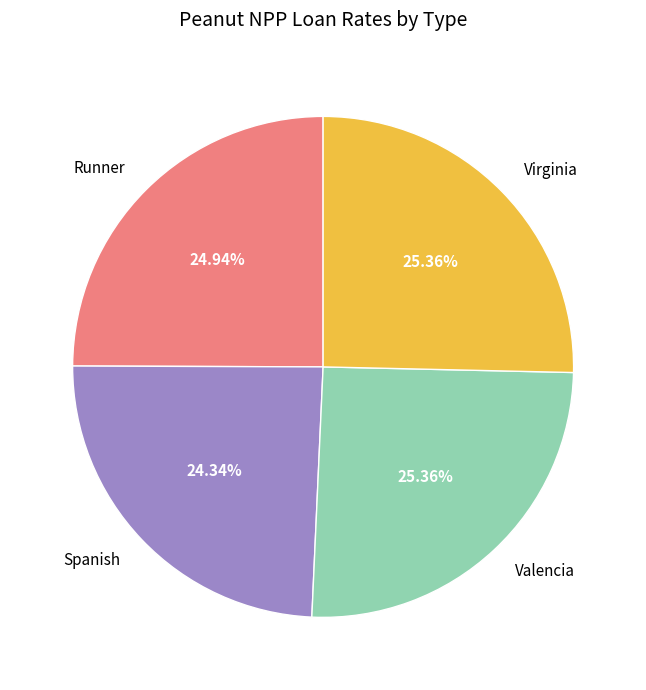

To the nearest percent, what is the average slice percentage?

25%